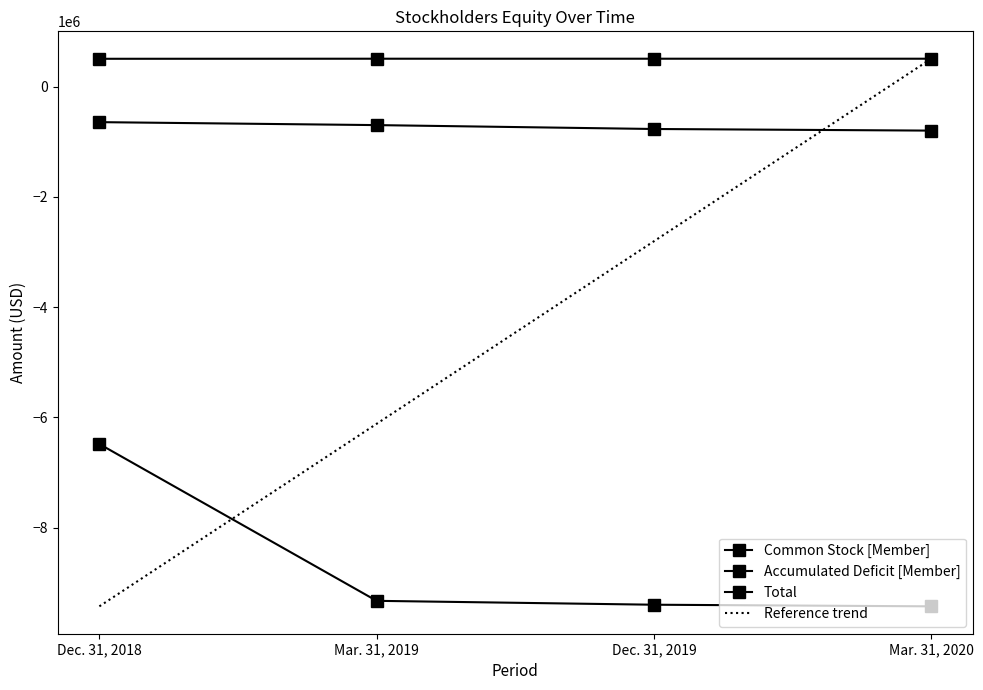

List the labels in order of Reference trend value, smallest first.

Dec. 31, 2018, Mar. 31, 2019, Dec. 31, 2019, Mar. 31, 2020